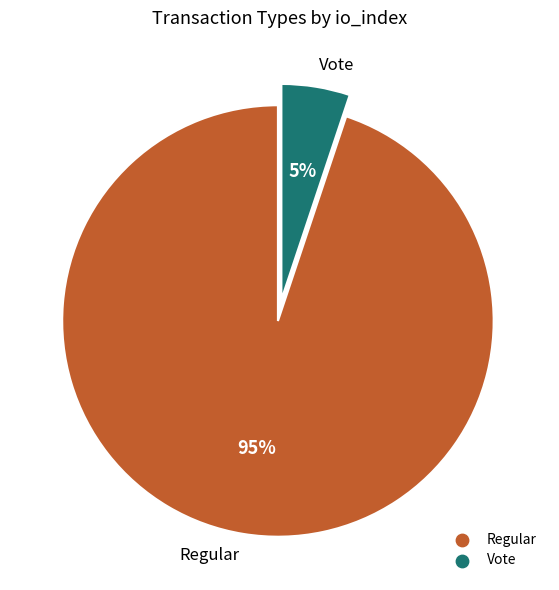

Is there a majority slice in this chart?

Yes